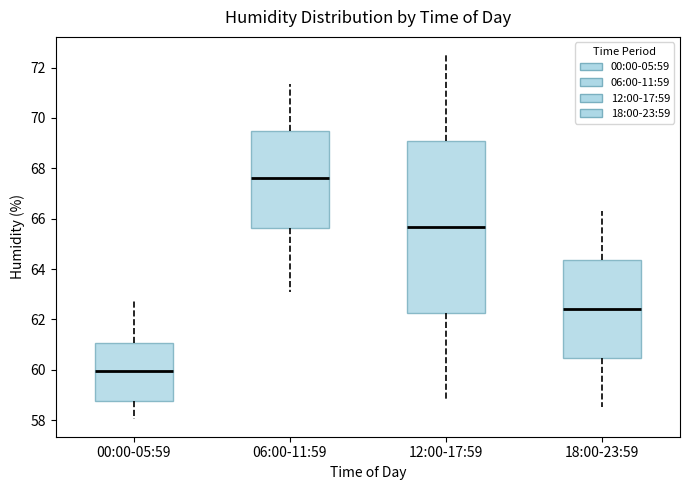

Which box has the lowest median line?

00:00-05:59